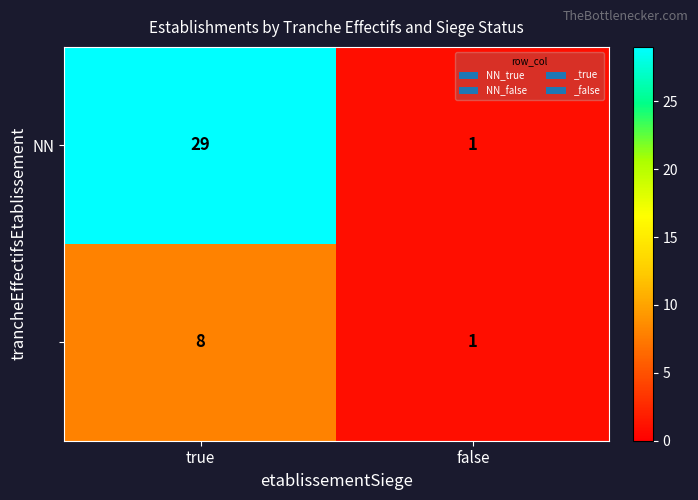

At which category is the sum across all series the highest?

true